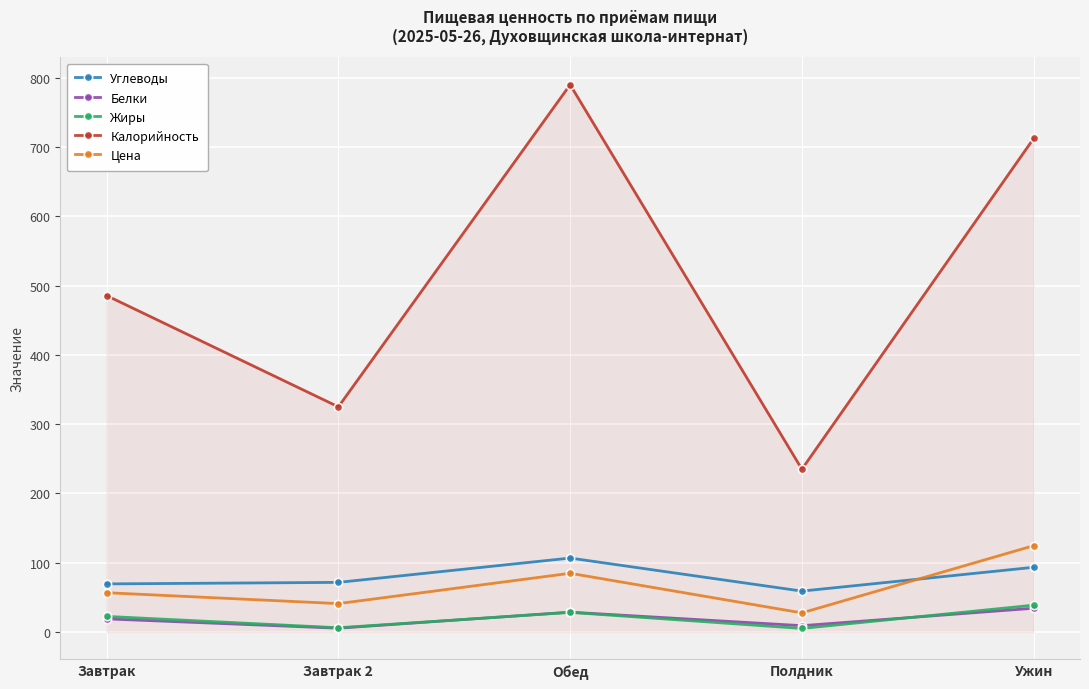

Between Завтрак 2 and Ужин, which series saw the biggest shift?

Калорийность